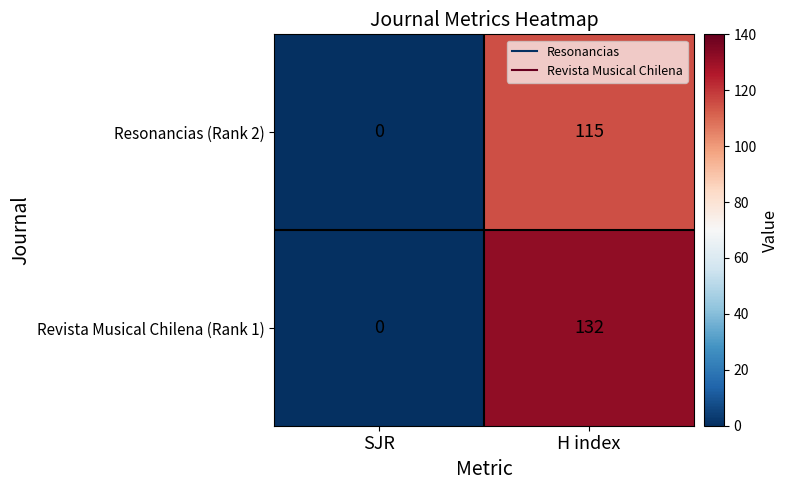

At H index, list the series in order from largest to smallest.

Revista Musical Chilena (Rank 1), Resonancias (Rank 2)